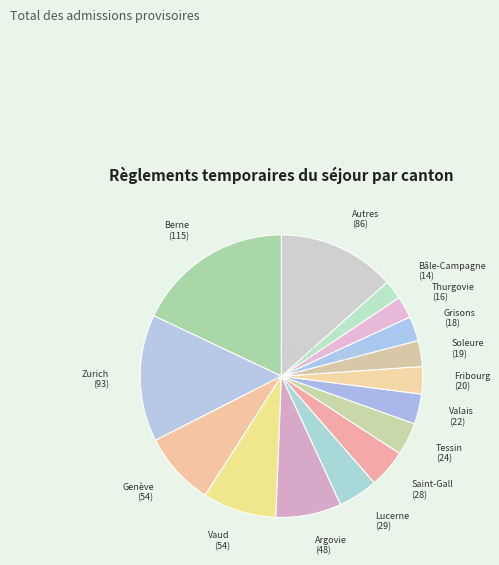

Do Soleure and Zurich together represent more than half of the pie?

No